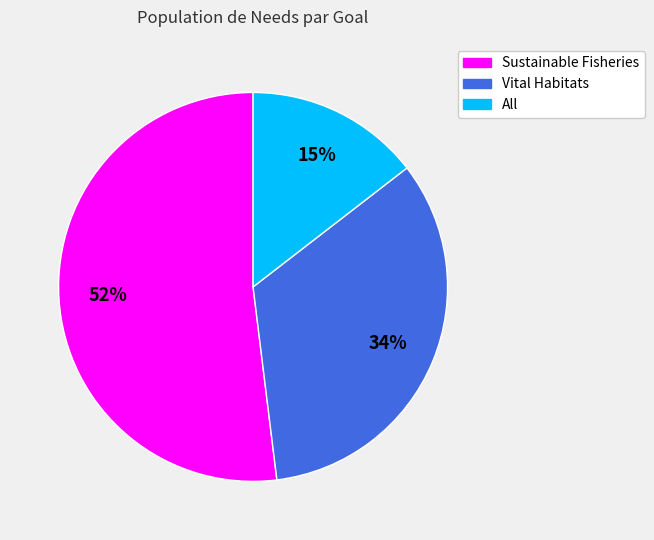

To the nearest percent, what portion does All represent?

15%